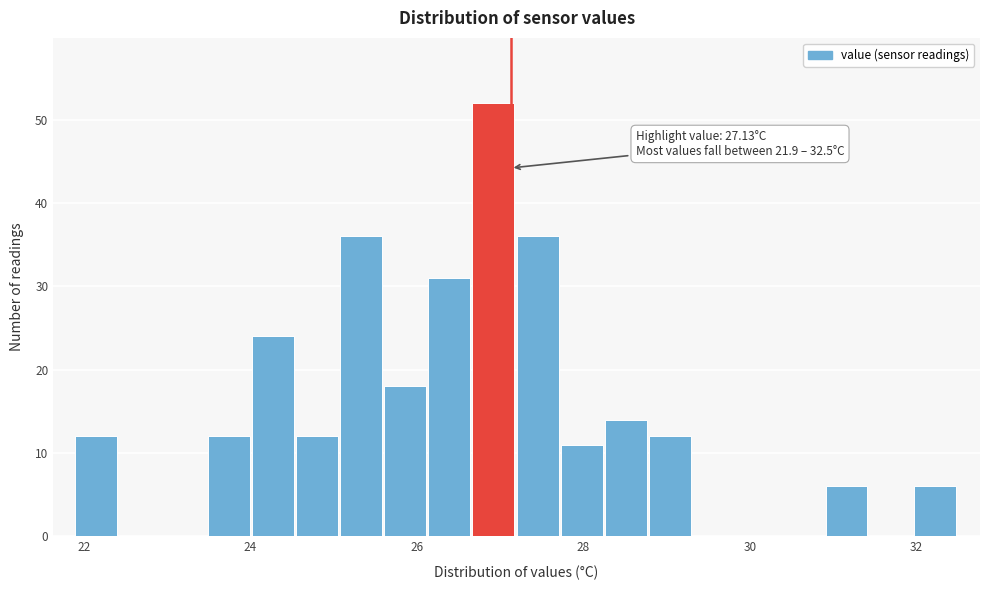

Read against the x-axis, roughly where is the centre of the tallest bar?

27.0